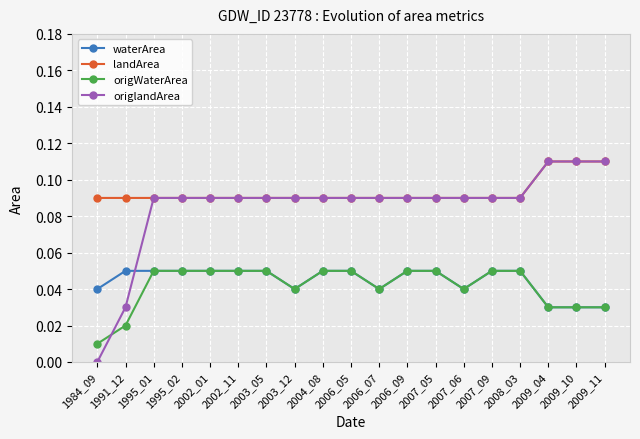

Which category has the lowest value in the origlandArea series?

1984_09